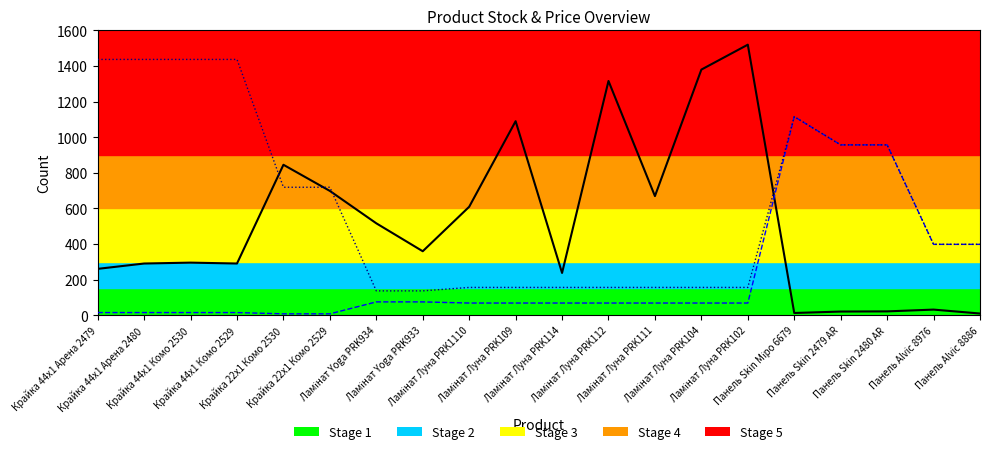

What is the label of the 19th point from the right?

Крайка 44x1 Арена 2480